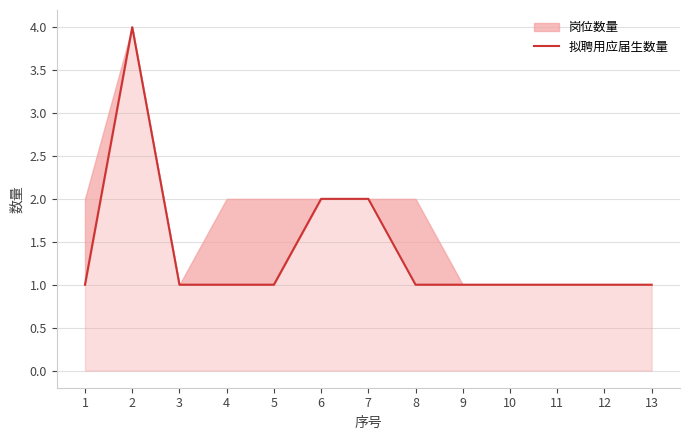

The chart shows a value of 1 at 11. True or false?

True